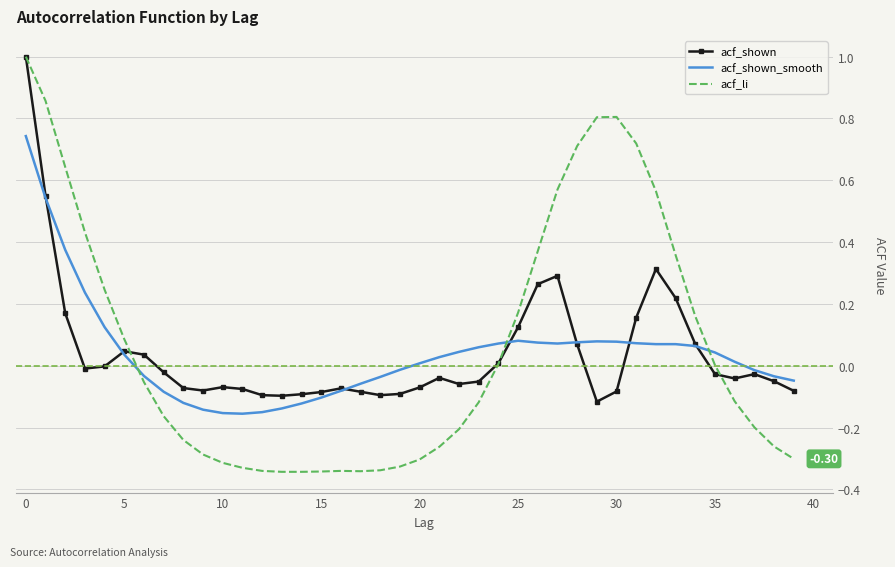

What are all the series names shown in the legend?

acf_shown, acf_shown_smooth, acf_li